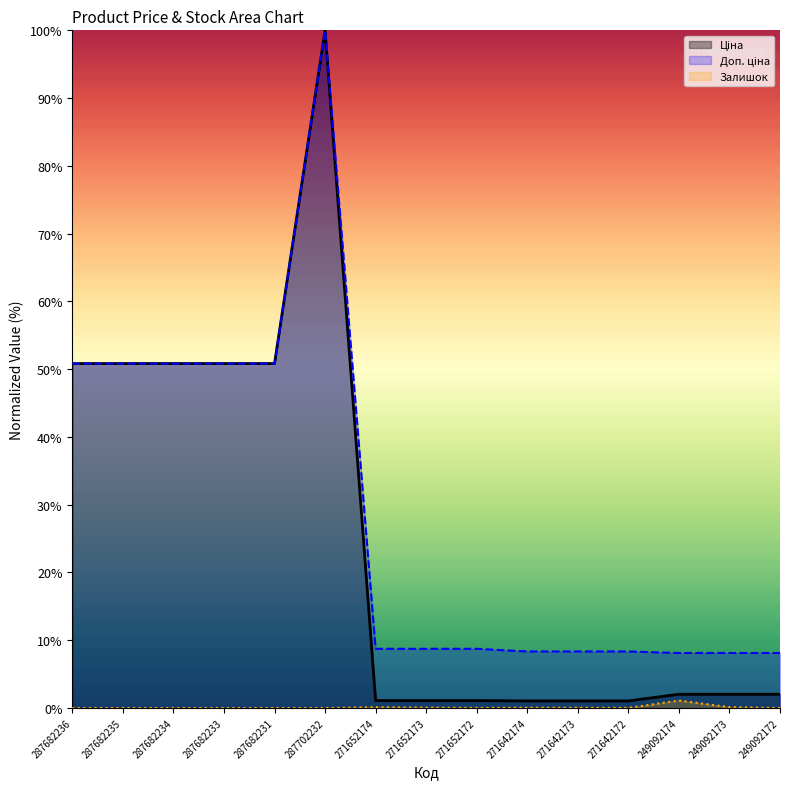

What is the label of the 2nd point from the right?

249092173